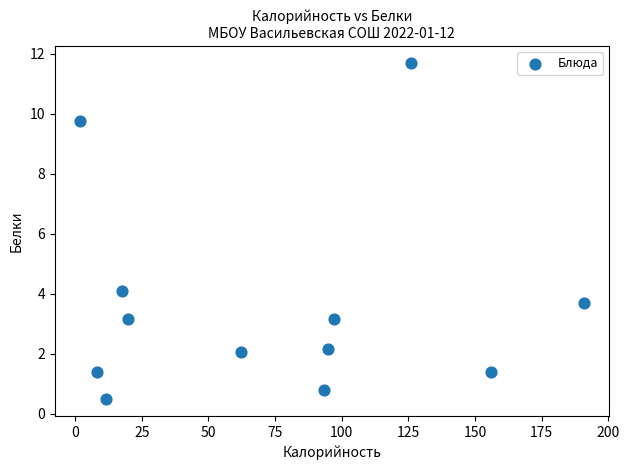

What is the average X value?

73.3